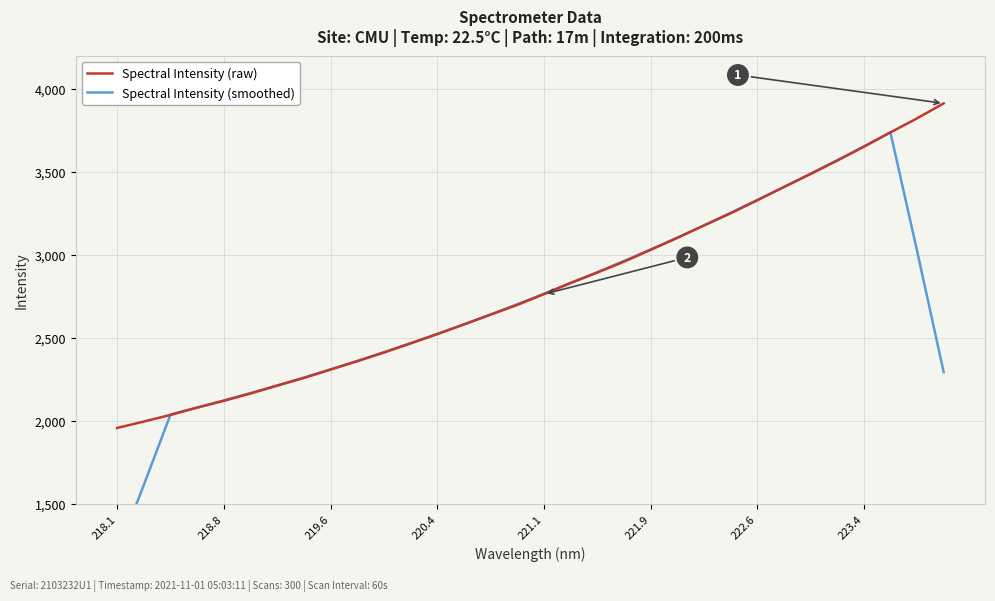

How many values in the Spectral Intensity (raw) series are below 2763?

16